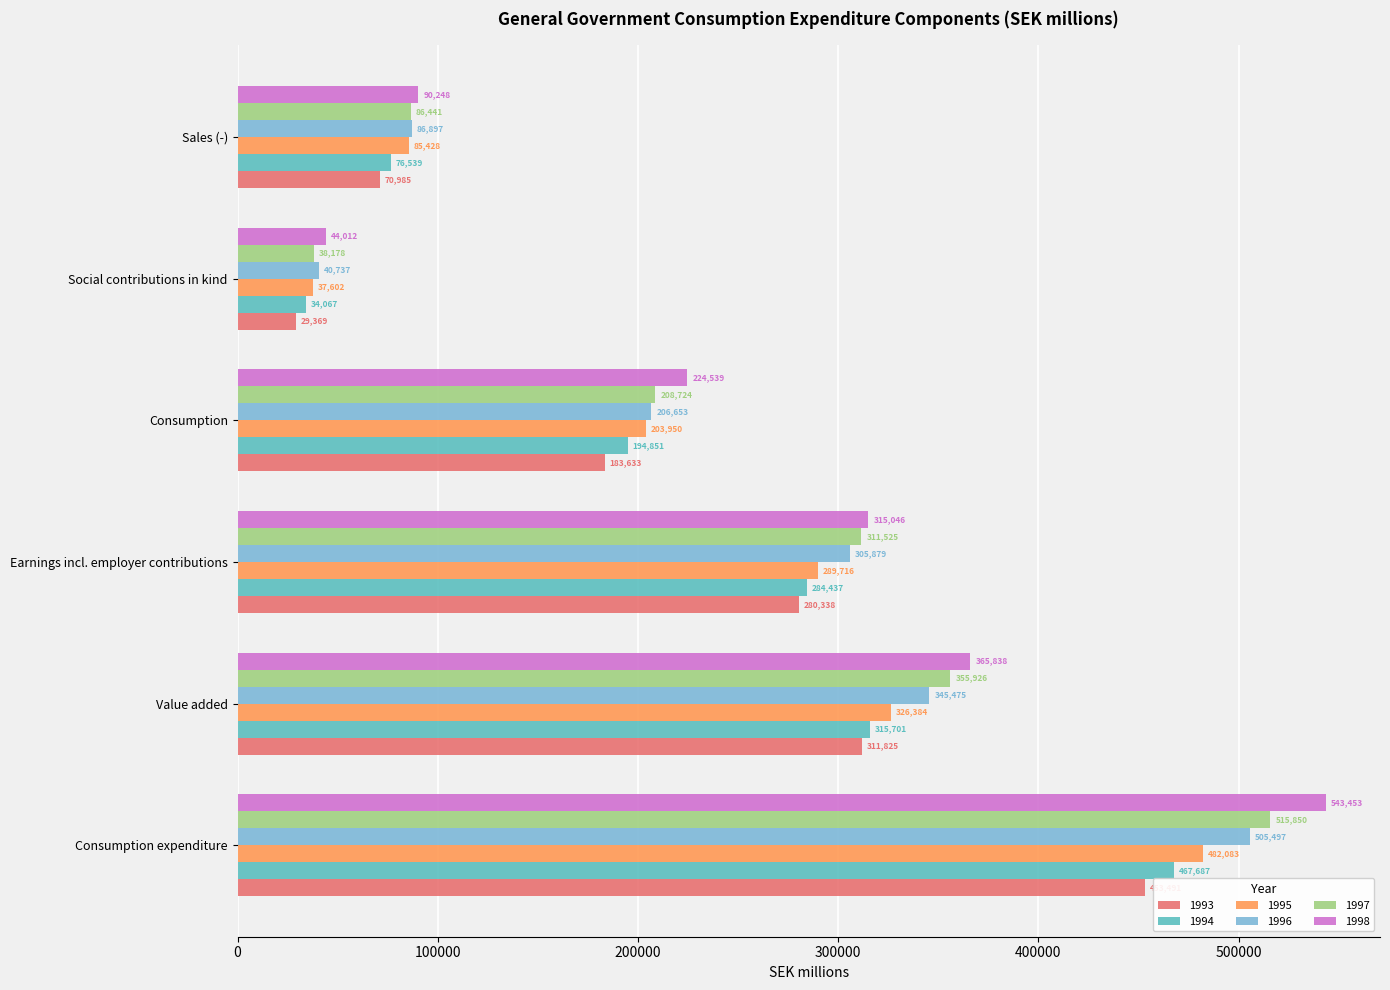

What is the spread (max minus min) of values at Social contributions in kind?

14643